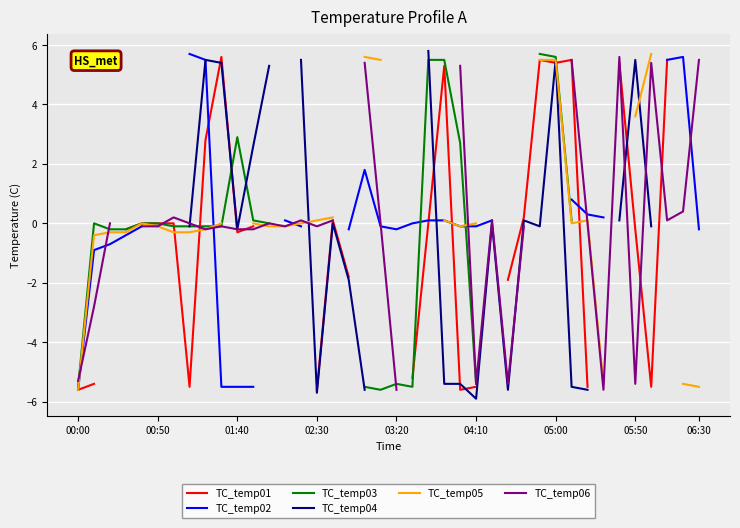

Rank the series by their maximum value, from lowest to highest.

TC_temp01, TC_temp06, TC_temp02, TC_temp03, TC_temp05, TC_temp04